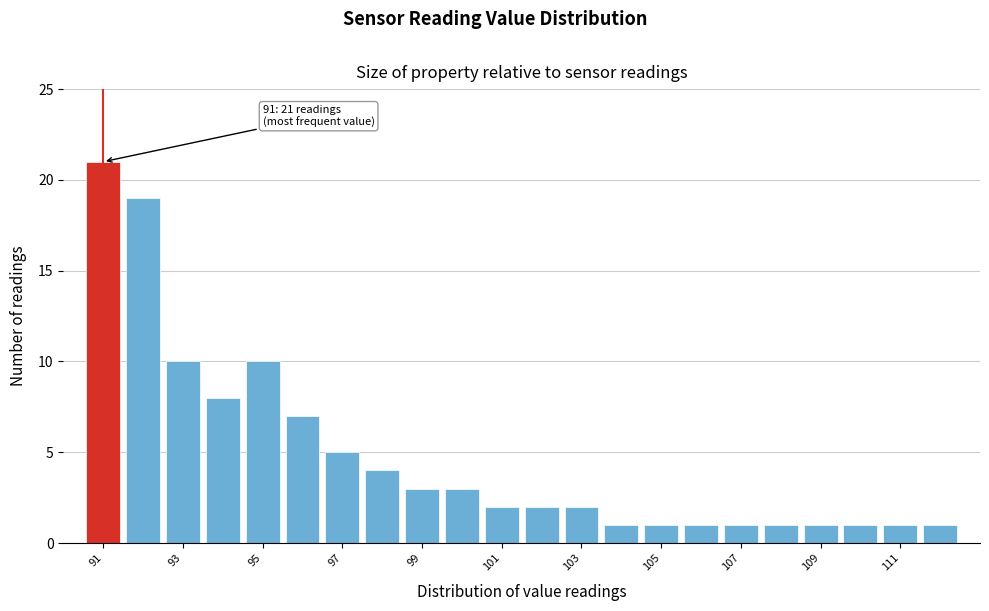

Over which range of the x-axis is the bar tallest?

90.5 to 91.5